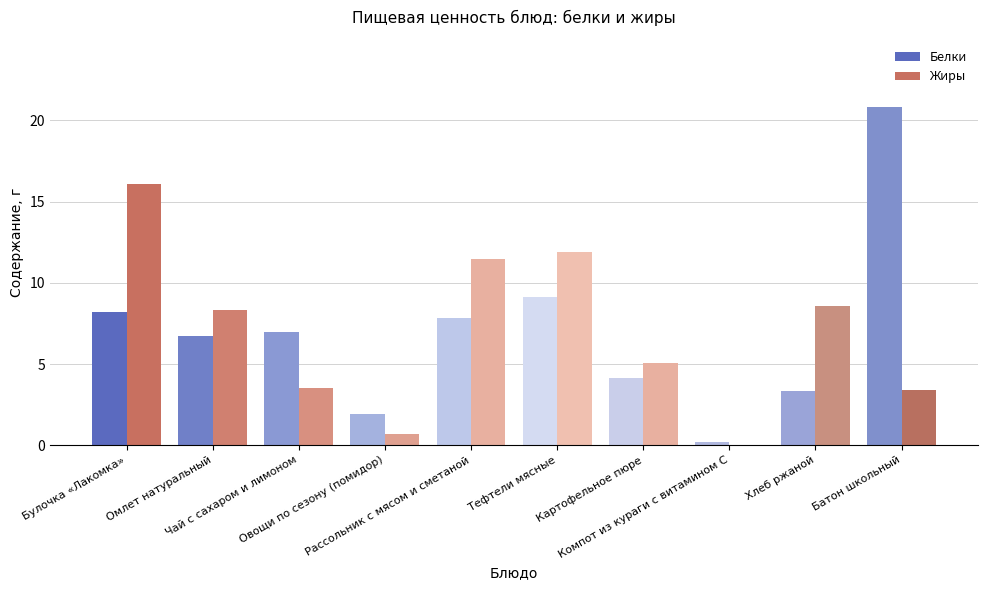

Reading right to left, list all the values displayed in this chart.

Белки: 20.8	3.4	0.2	4.1	9.1	7.9	1.9	7.0	6.7	8.2
Жиры: 3.4	8.6	0.0	5.1	11.9	11.5	0.7	3.5	8.4	16.1